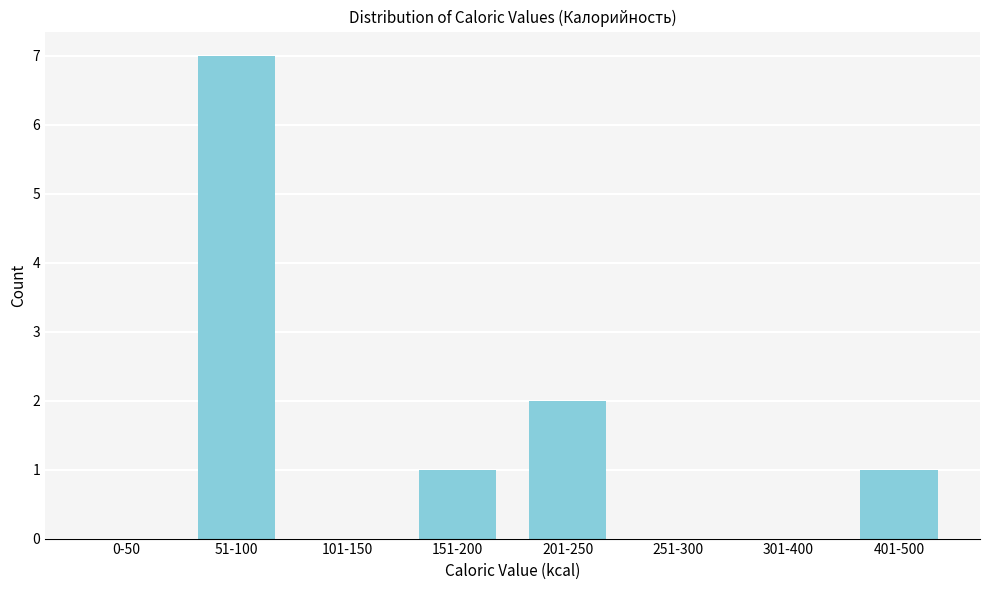

Reading right to left, what are all the values shown in this chart?

401-500=1	301-400=0	251-300=0	201-250=2	151-200=1	101-150=0	51-100=7	0-50=0